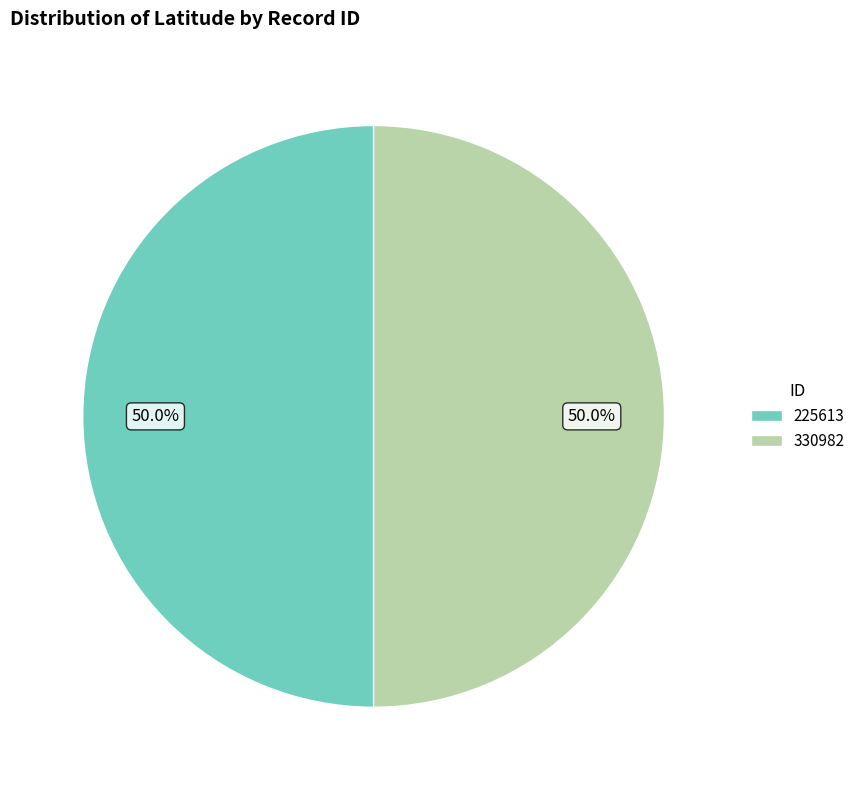

What portion of the pie excludes 330982?

50.0%